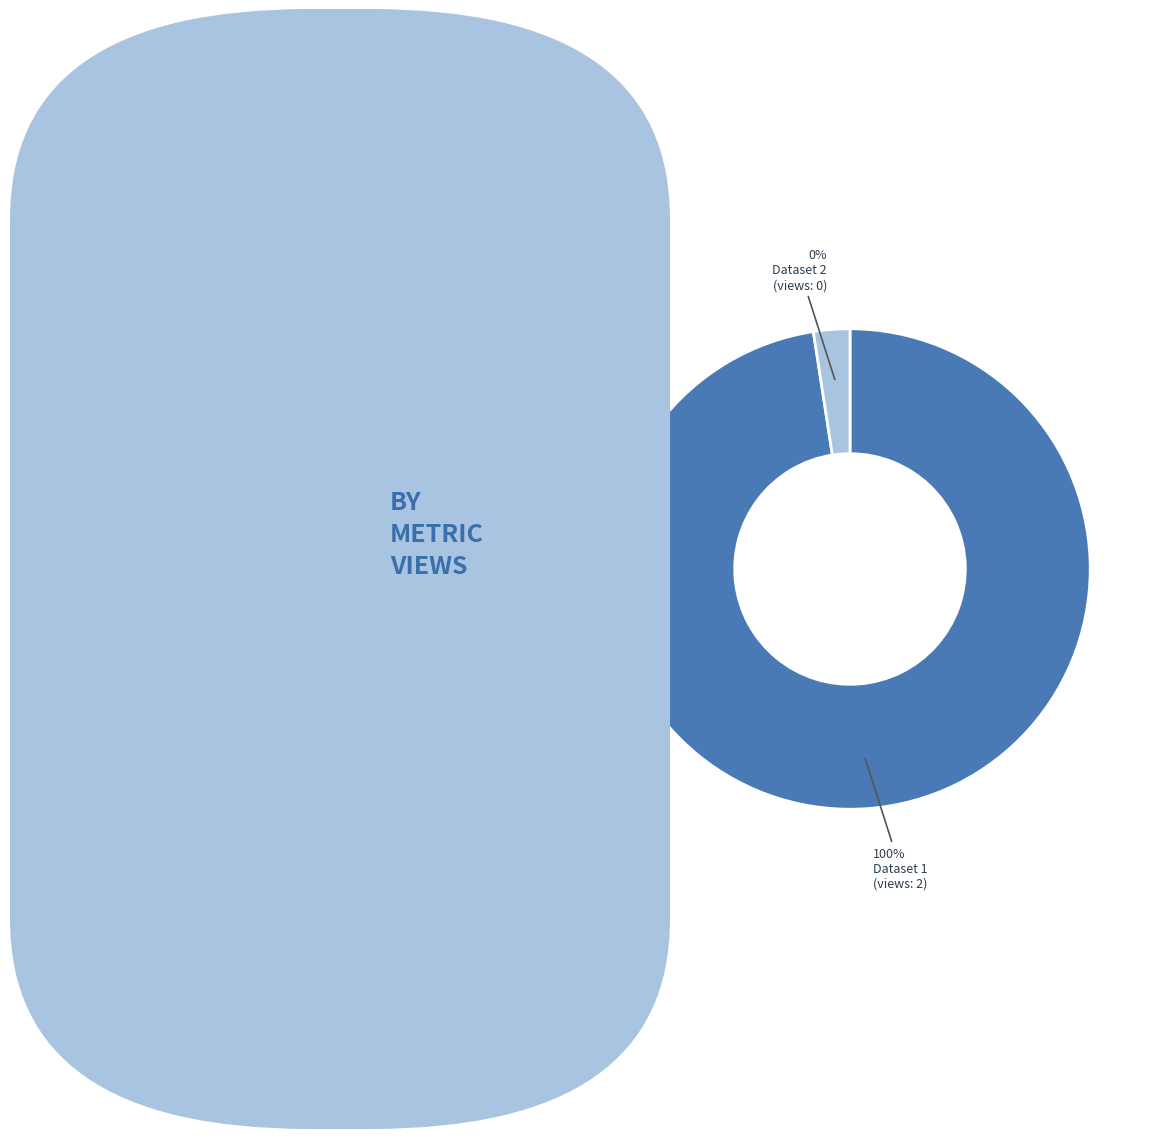

To the nearest percent, what is the combined percentage of 60d201930781901deb63325e and 649cd094078190ea9f2176ee?

100%